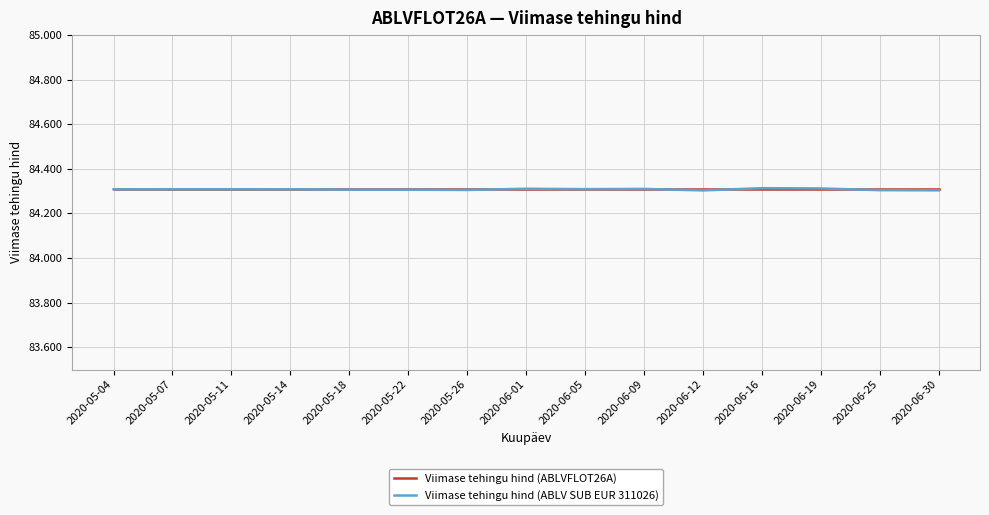

What is the lowest value of the Viimase tehingu hind (ABLV SUB EUR 311026) series?

84.3